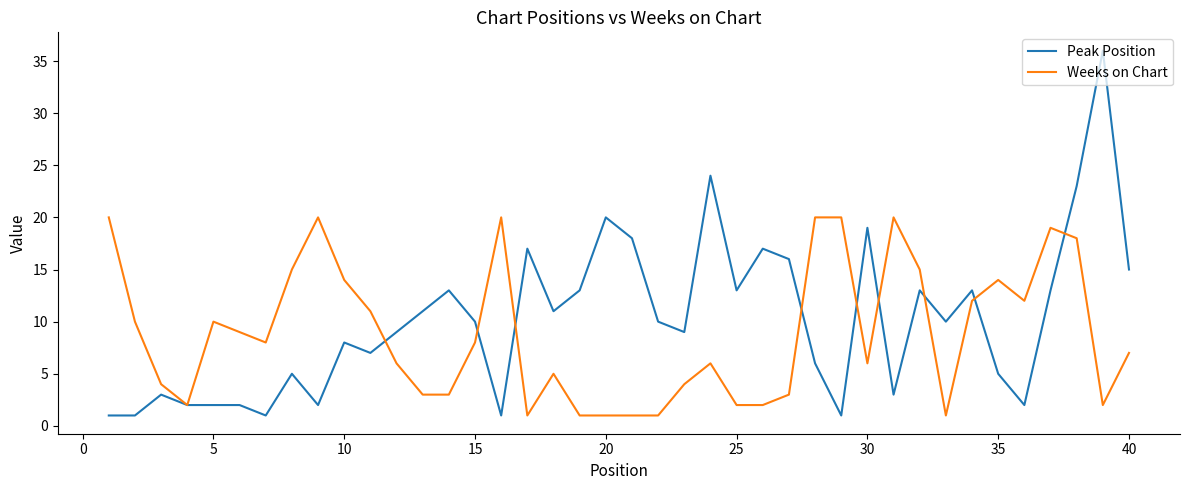

Which series has the largest range (max minus min)?

Peak Position